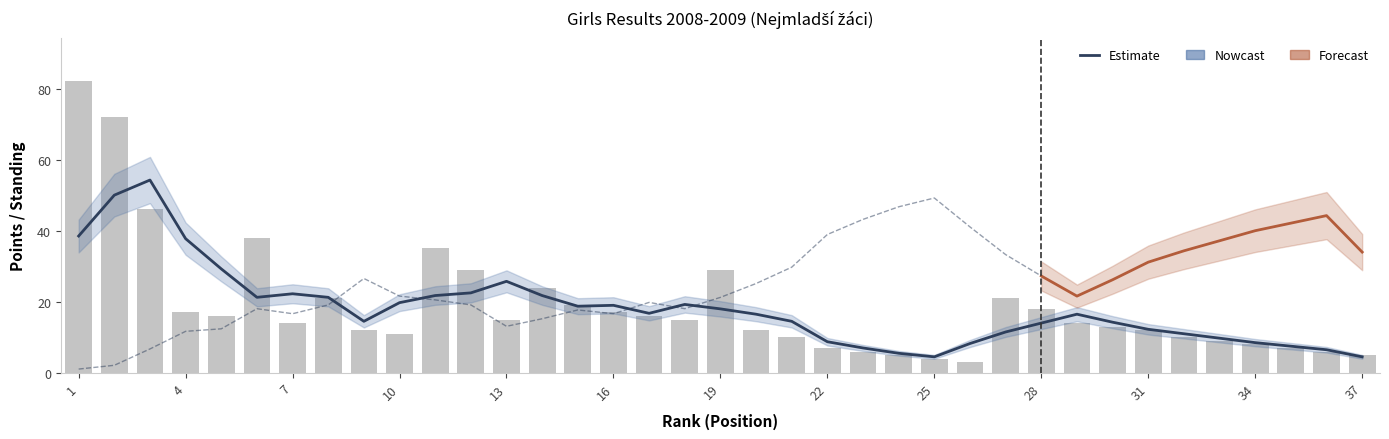

What is the difference between the values at 13 and 12?

14